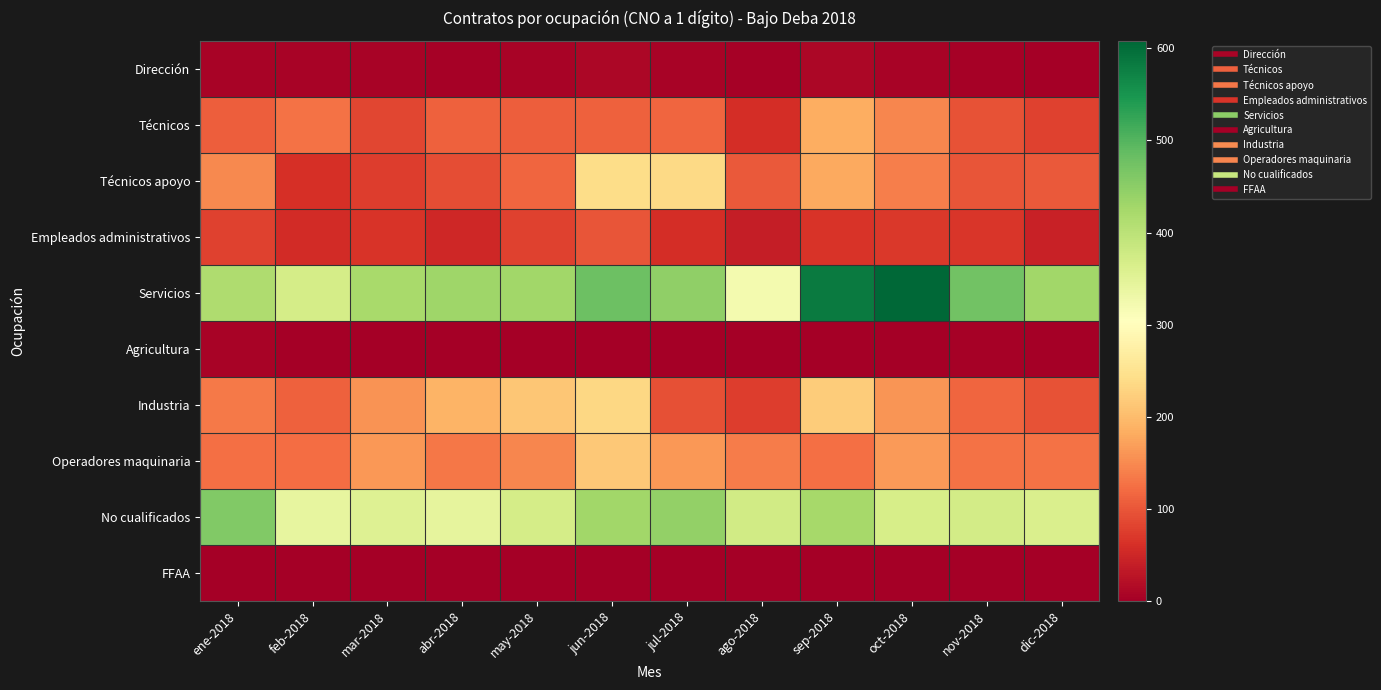

What is the total value across all series at nov-2018?

1359